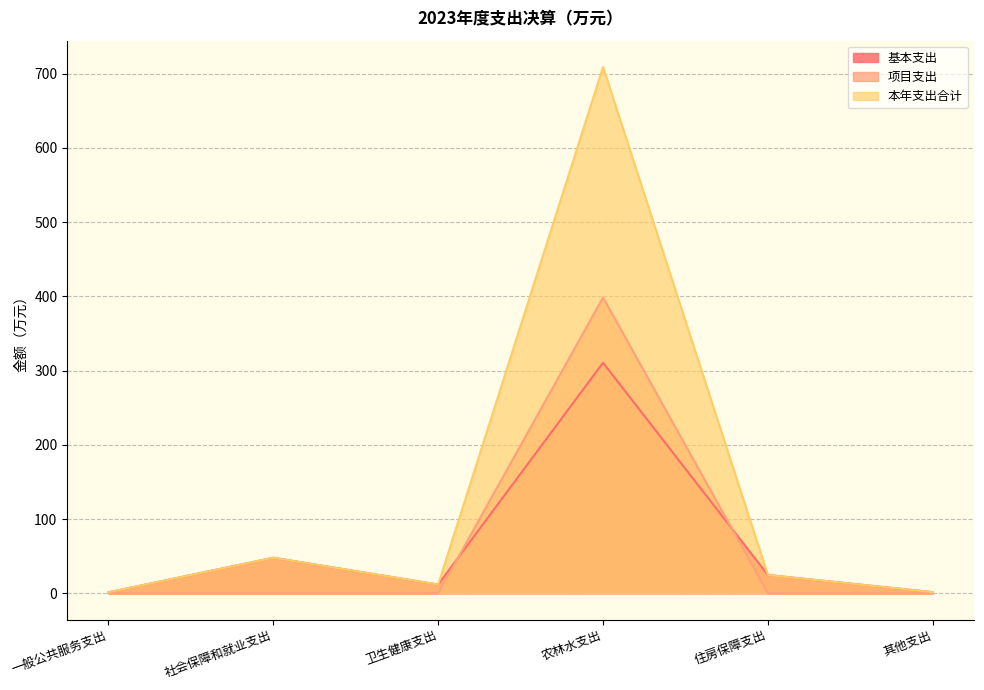

The value of 项目支出 at 一般公共服务支出 is 0.0. True or false?

True